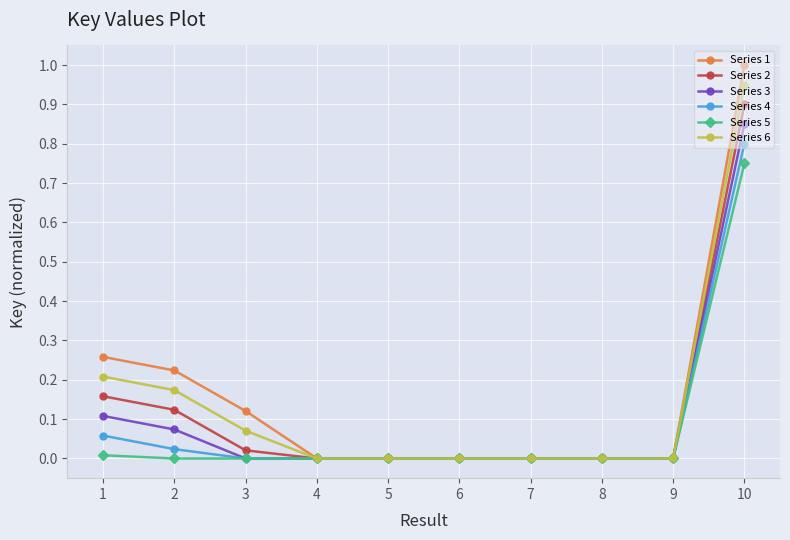

List the series in order of their peak value, lowest first.

Series 5, Series 4, Series 3, Series 2, Series 6, Series 1